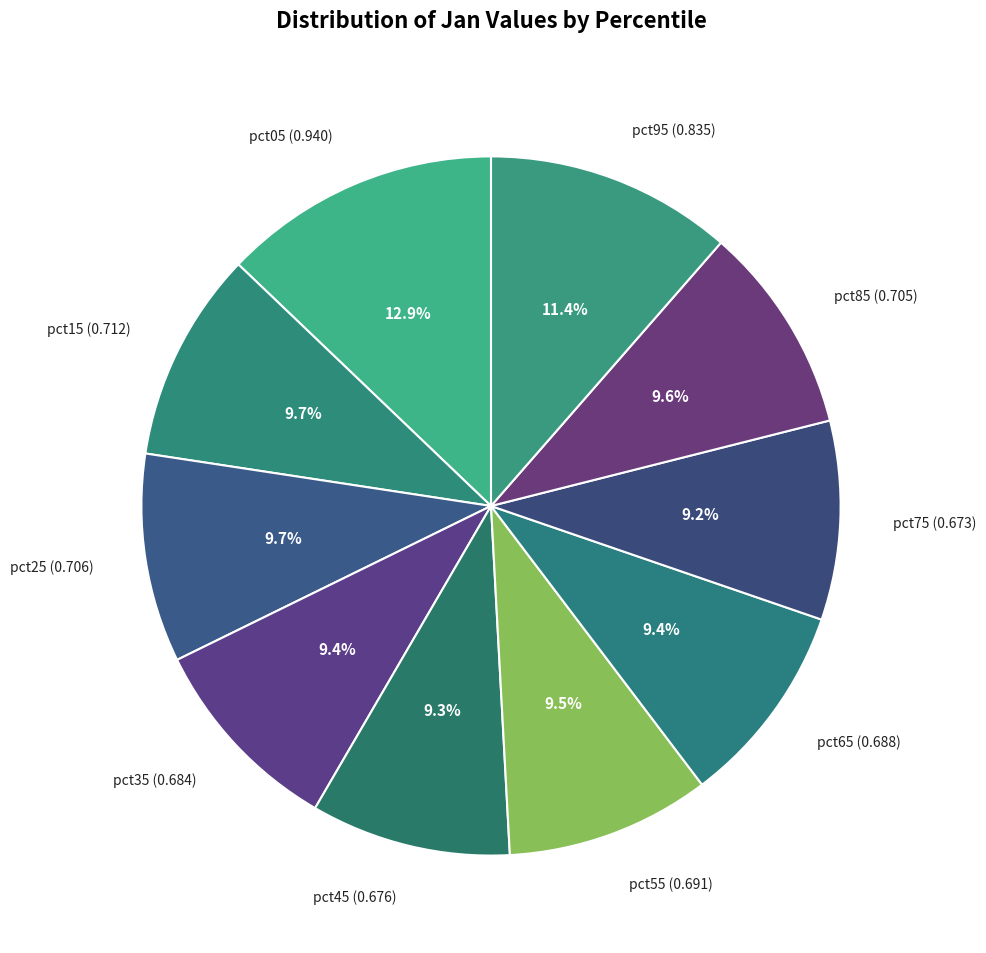

How many segments does this pie chart have?

10